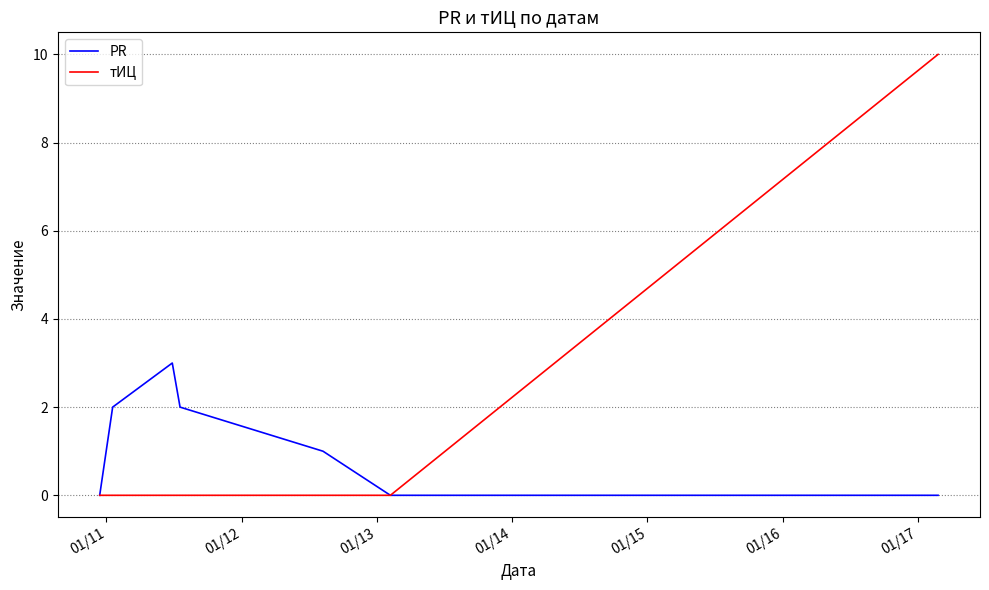

What is the maximum value for тИЦ?

10